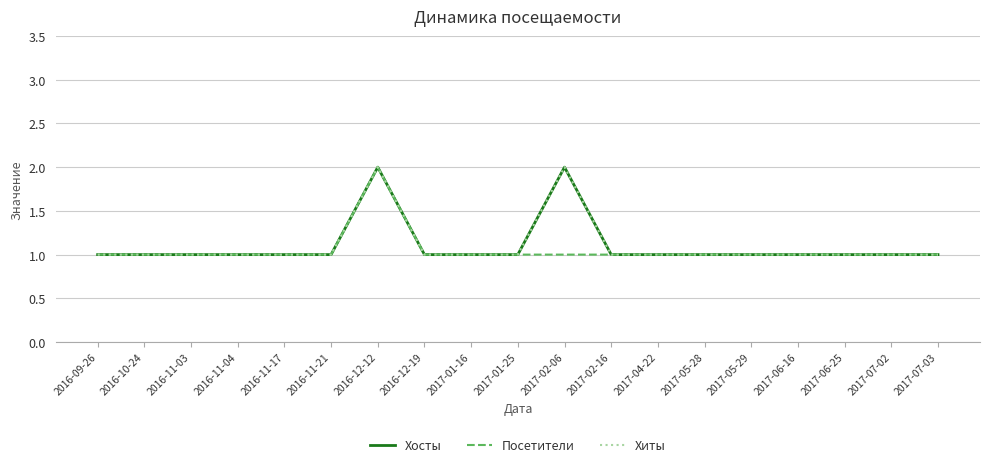

Does the chart have visible grid lines?

Yes